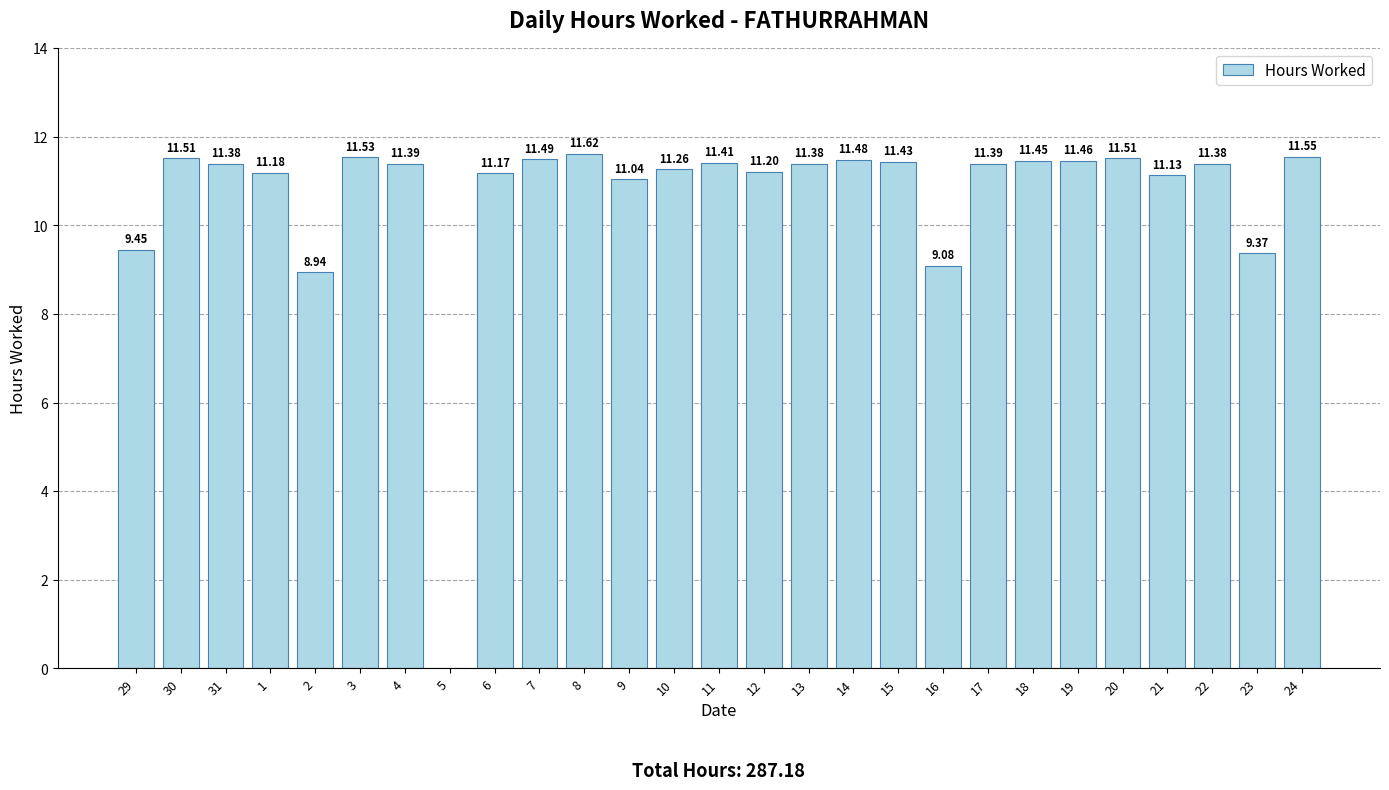

Where does the data first go above 11?

30